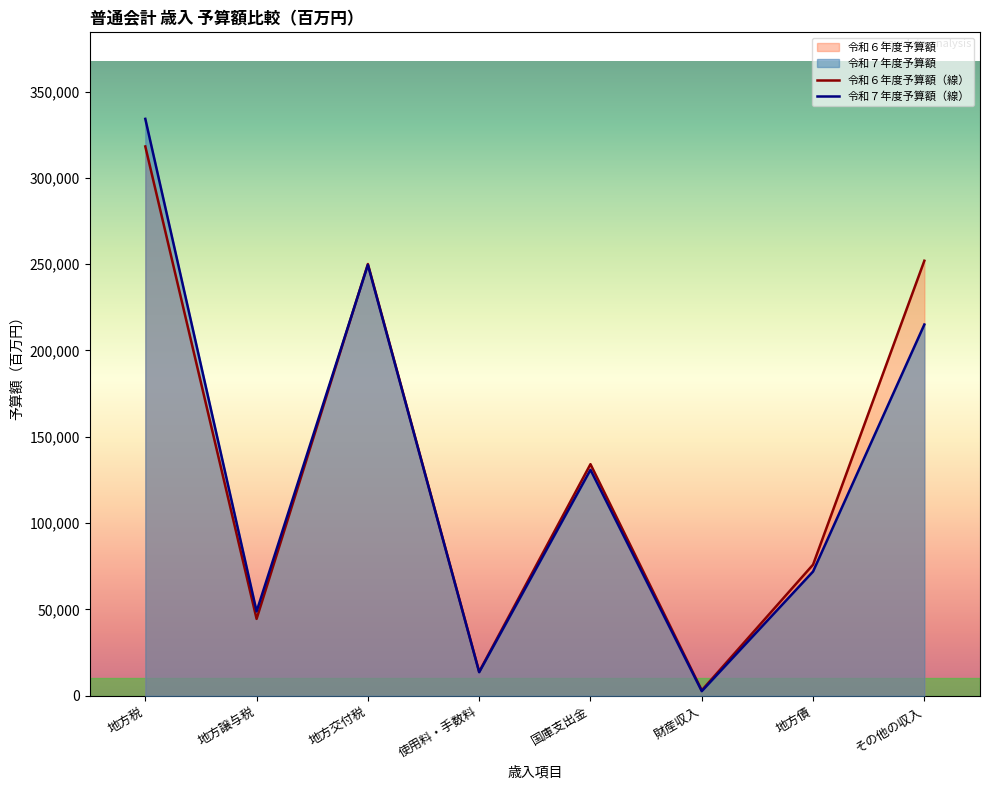

What is the difference between the maximum and minimum values in the 令和７年度予算額 series?

331494